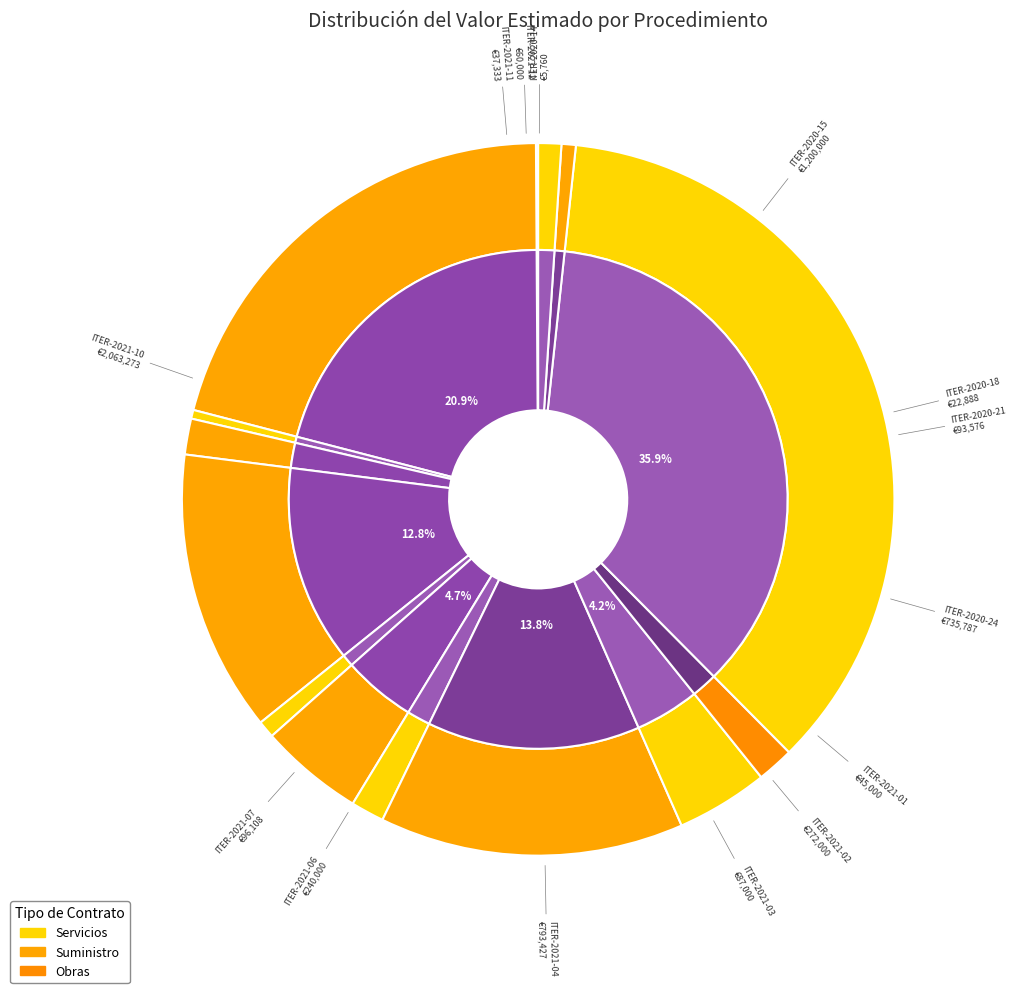

Is there any slice that represents more than half of the pie?

No